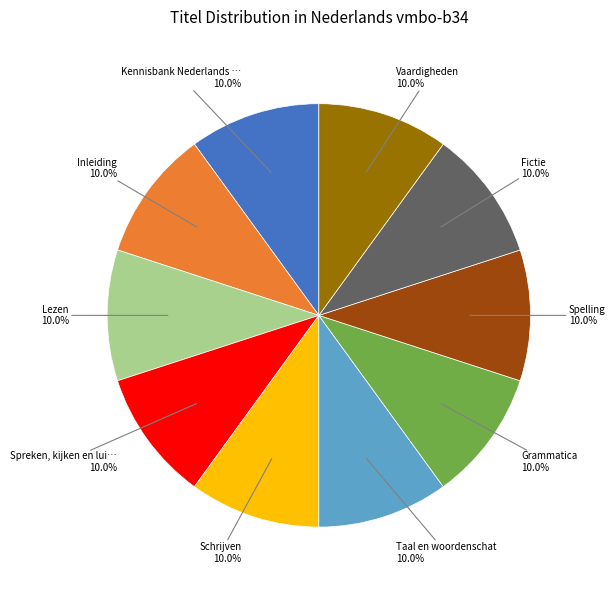

Is there a majority slice in this chart?

No